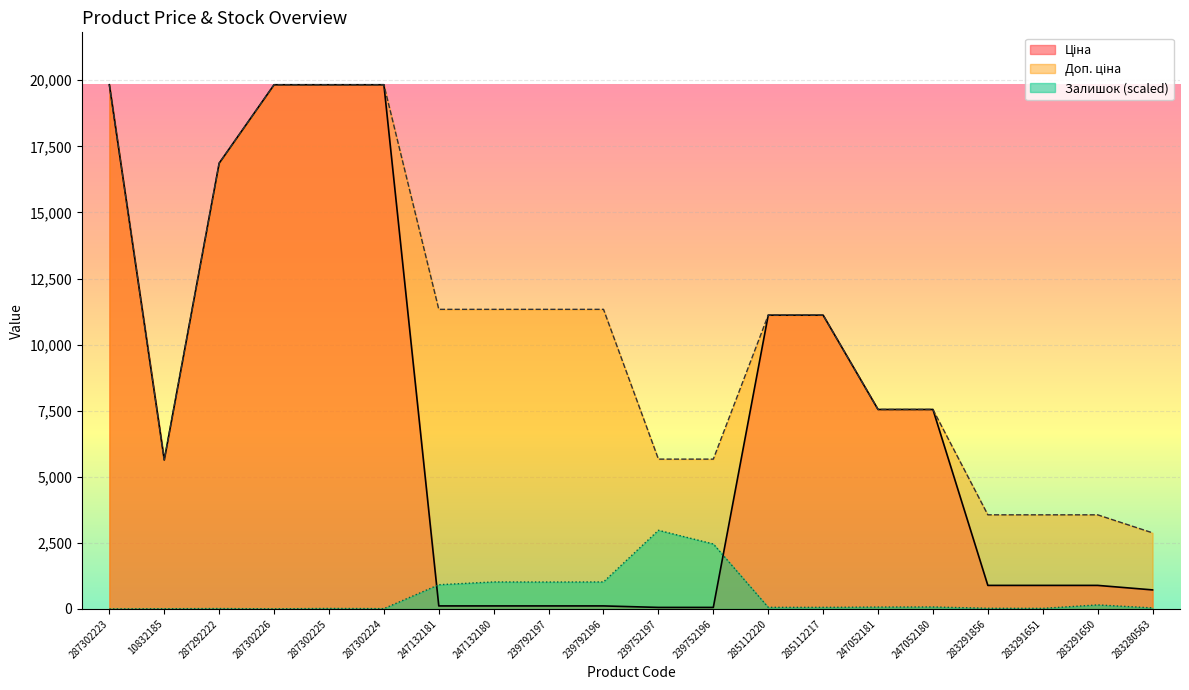

Is the value of Доп. ціна at 285112217 greater than the value of Залишок at 247132180?

Yes